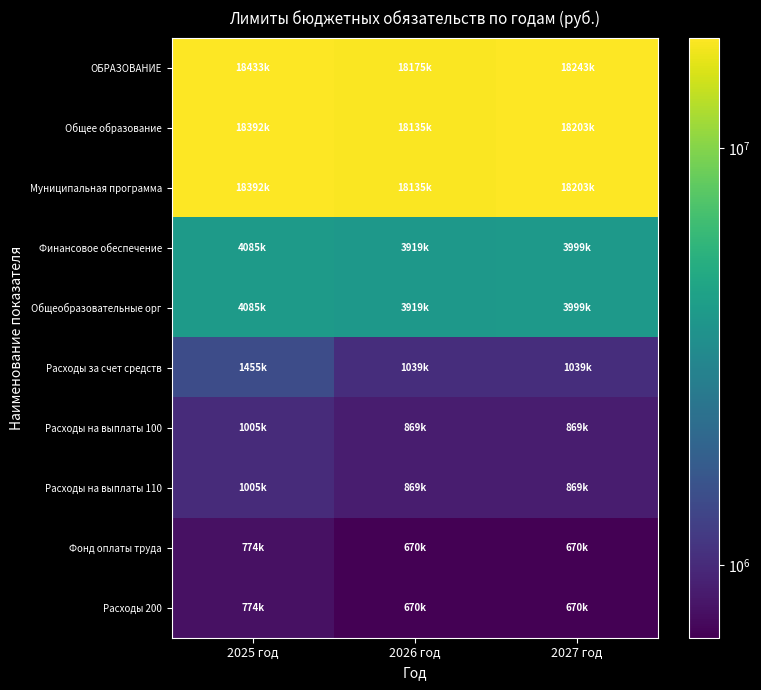

Between 2026 год and 2027 год, which is larger?

2027 год